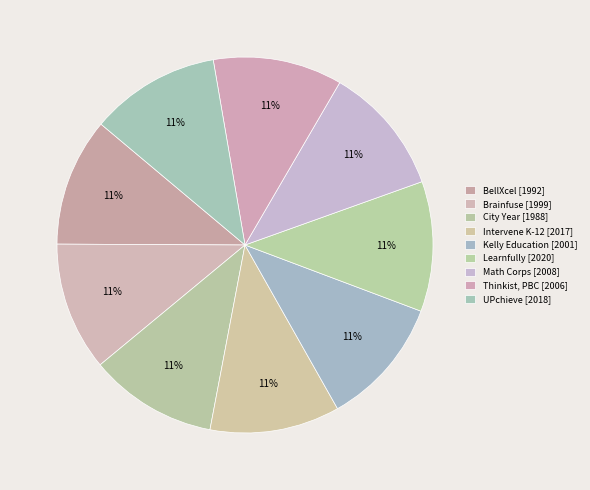

How many slices are in this pie chart?

9